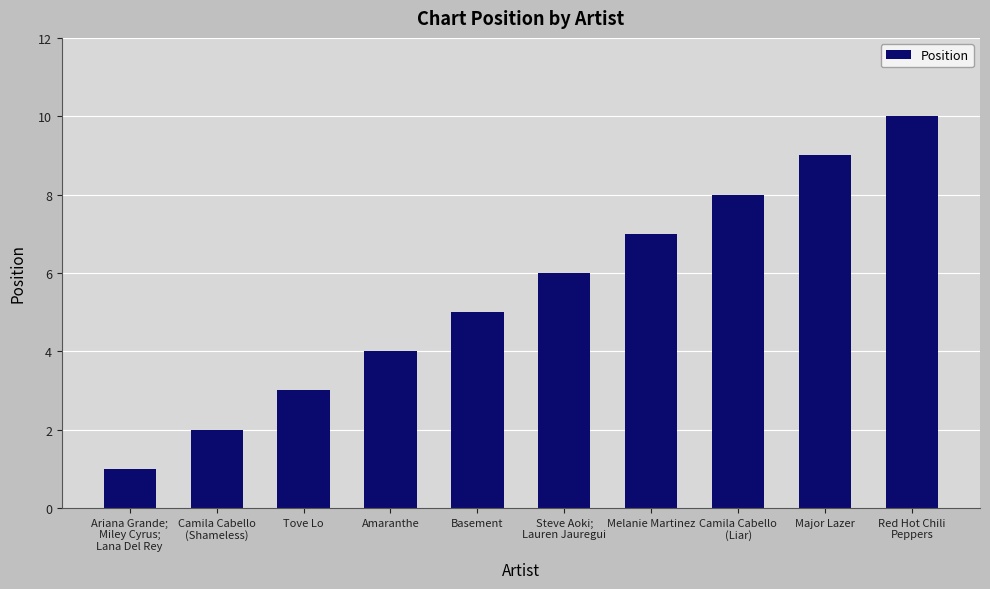

Which label corresponds to the largest value in the chart?

Red Hot Chili
Peppers